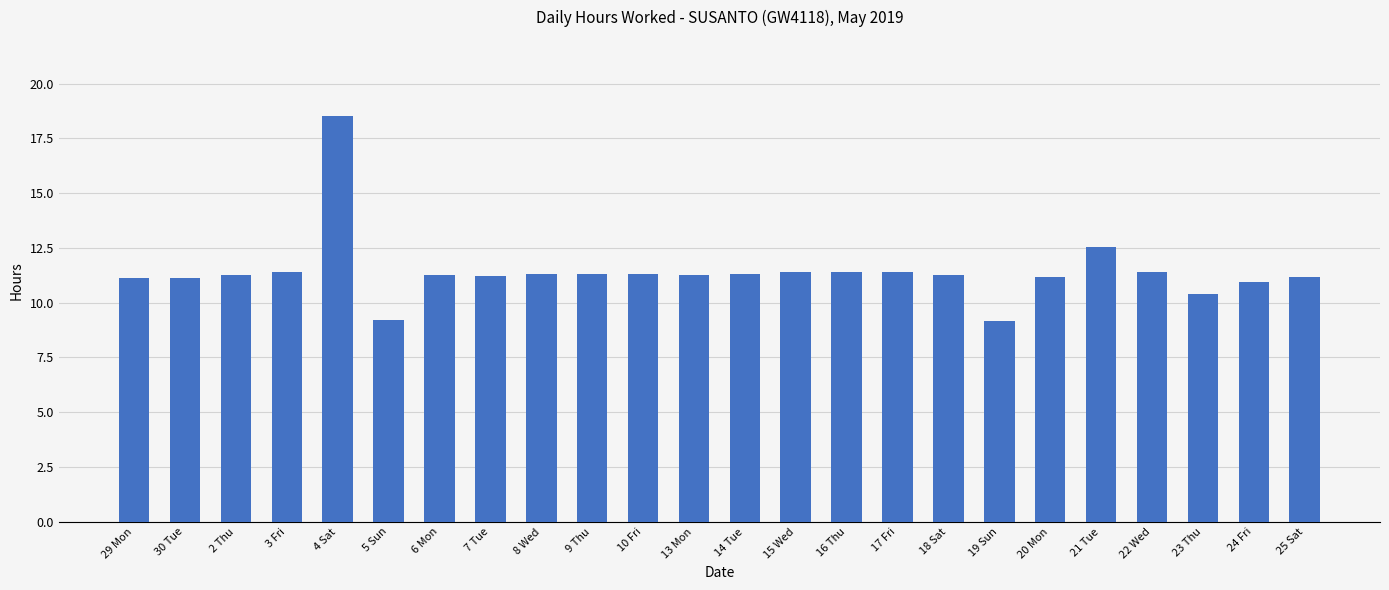

How many bars are there in total?

24